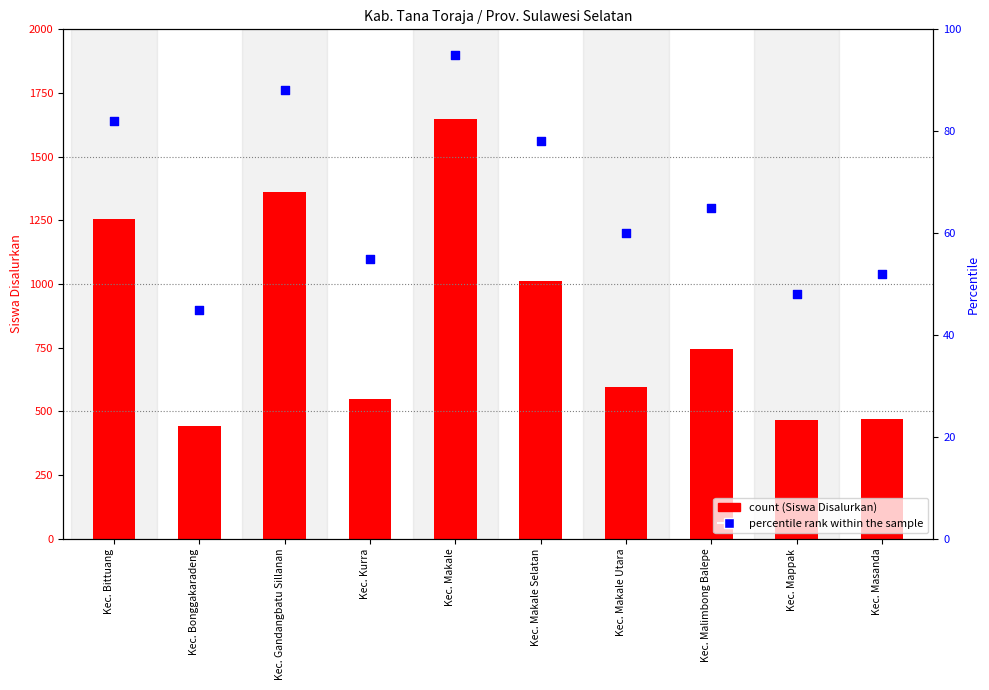

Which series contains the highest Y value?

Siswa Disalurkan